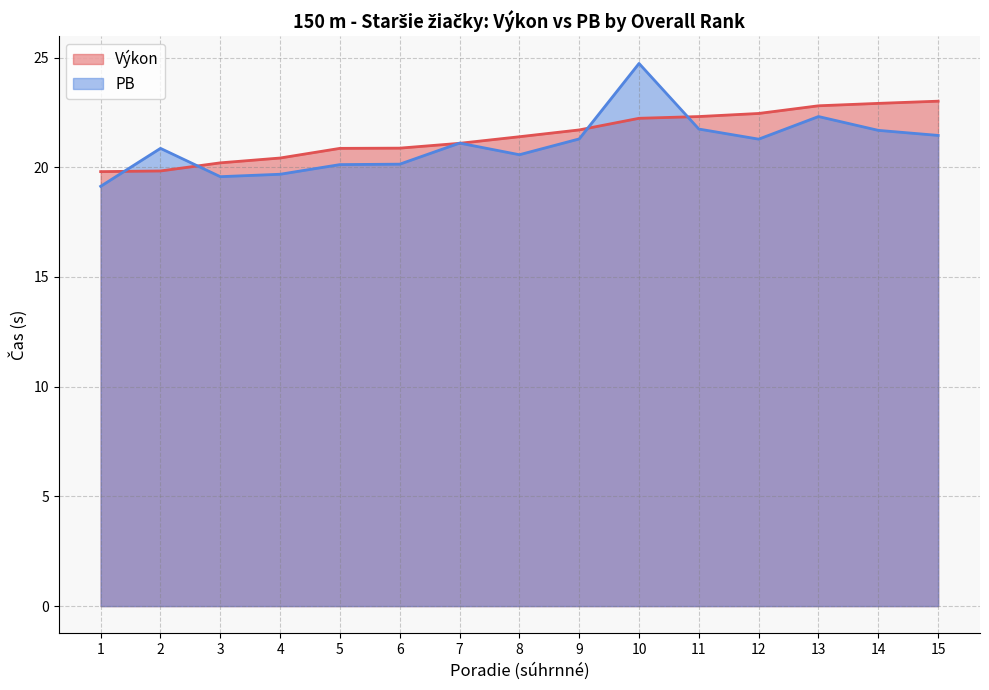

What is the difference between the maximum and minimum values in the Výkon series?

3.2